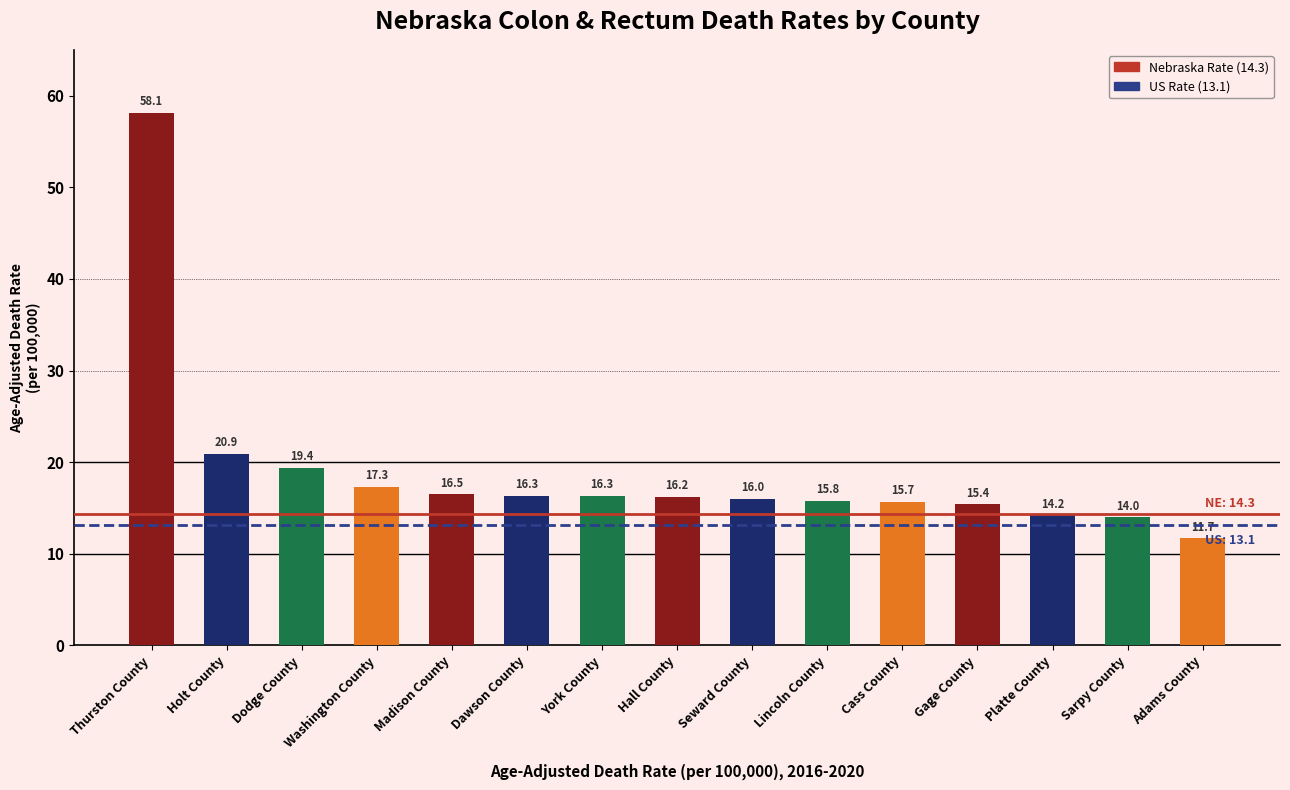

Approximately how many times larger is the value at Seward County compared to Cass County?

1.0